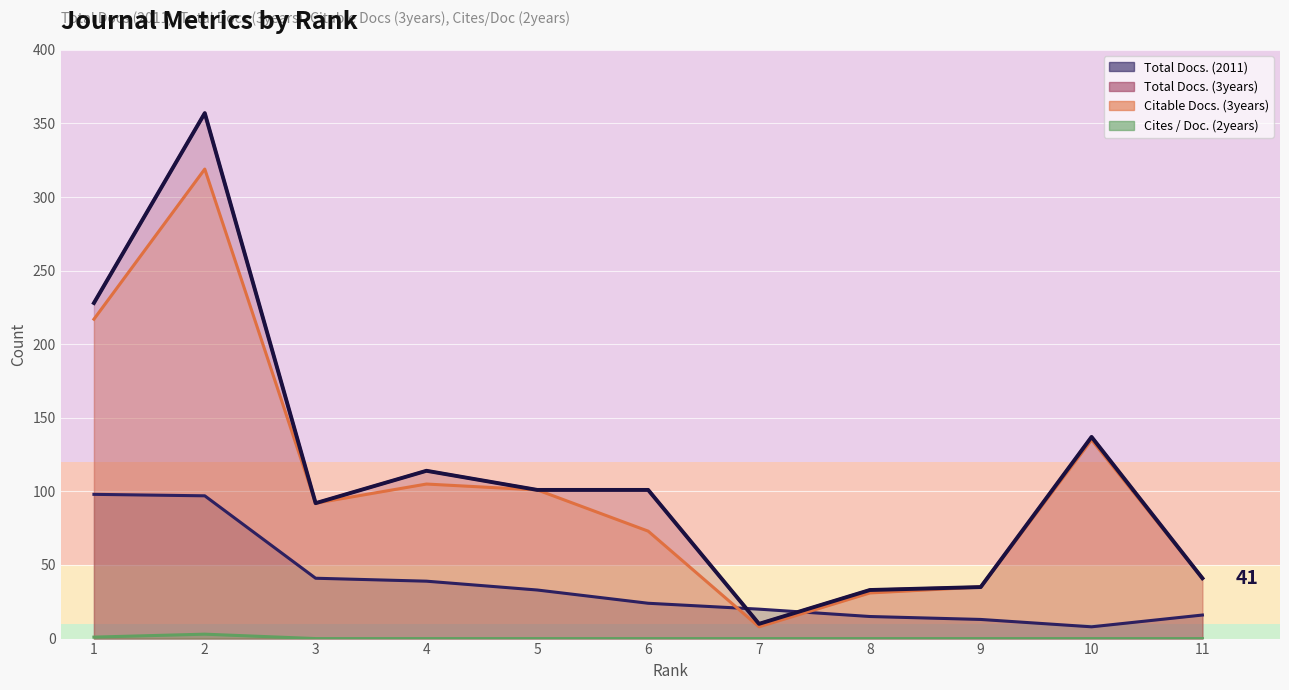

List the labels in order of Cites / Doc. (2years) value, smallest first.

3, 4, 5, 6, 7, 8, 9, 10, 11, 1, 2